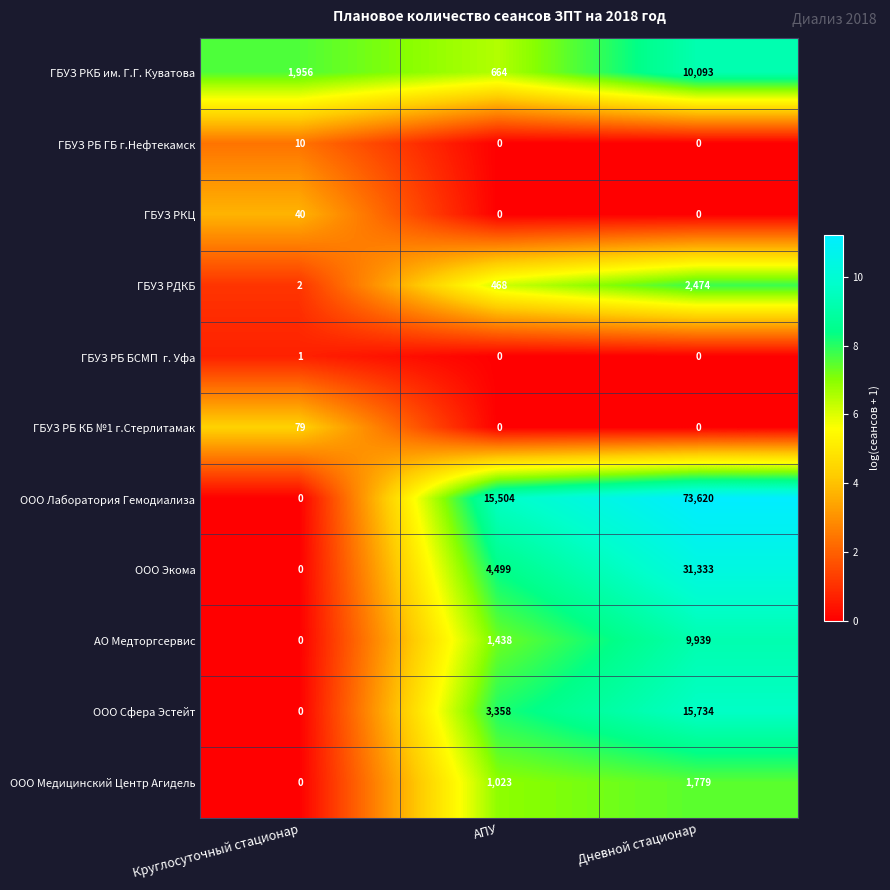

Which series changed the most between Круглосуточный стационар and АПУ?

ООО Лаборатория Гемодиализа